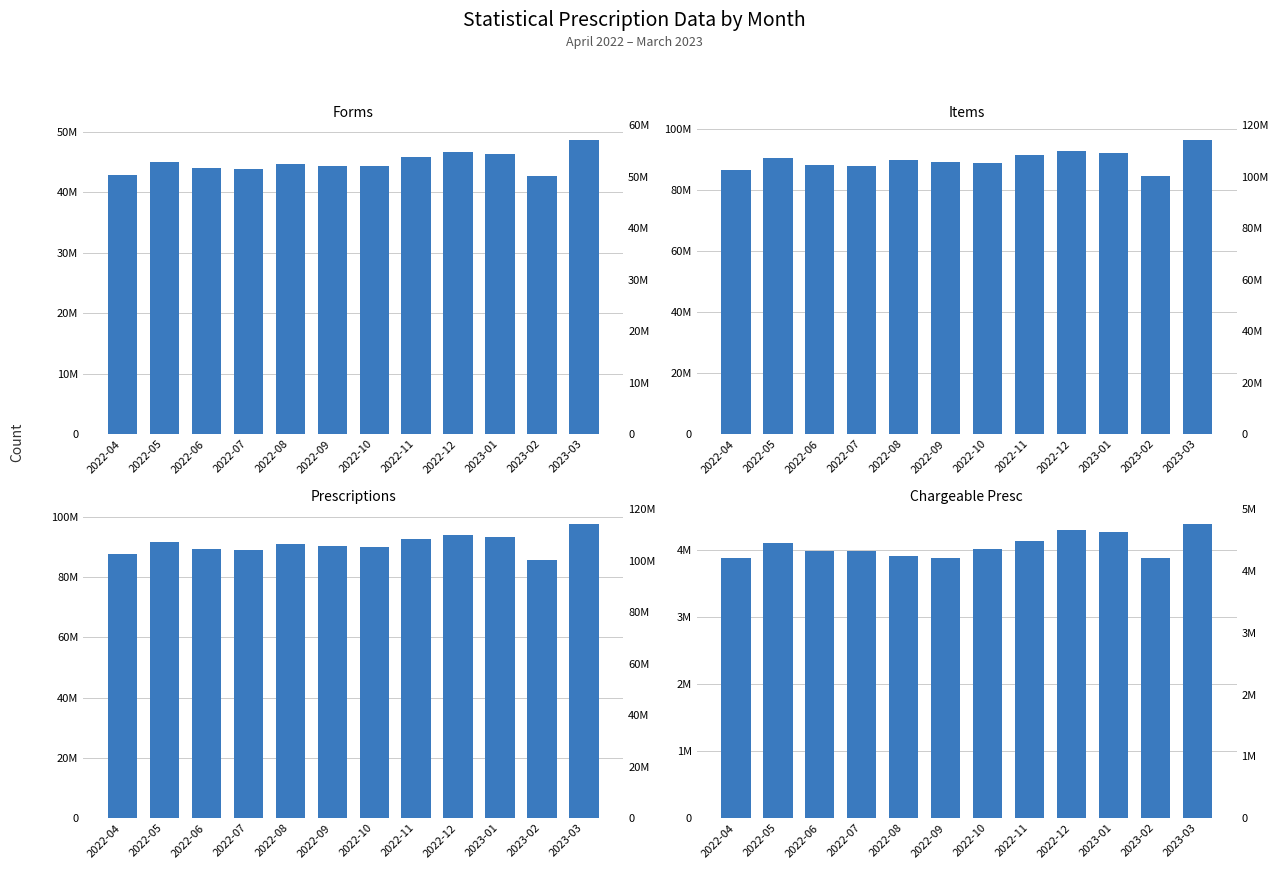

List the labels in order of Chargeable Presc value, smallest first.

2022-04, 2023-02, 2022-09, 2022-08, 2022-07, 2022-06, 2022-10, 2022-05, 2022-11, 2023-01, 2022-12, 2023-03